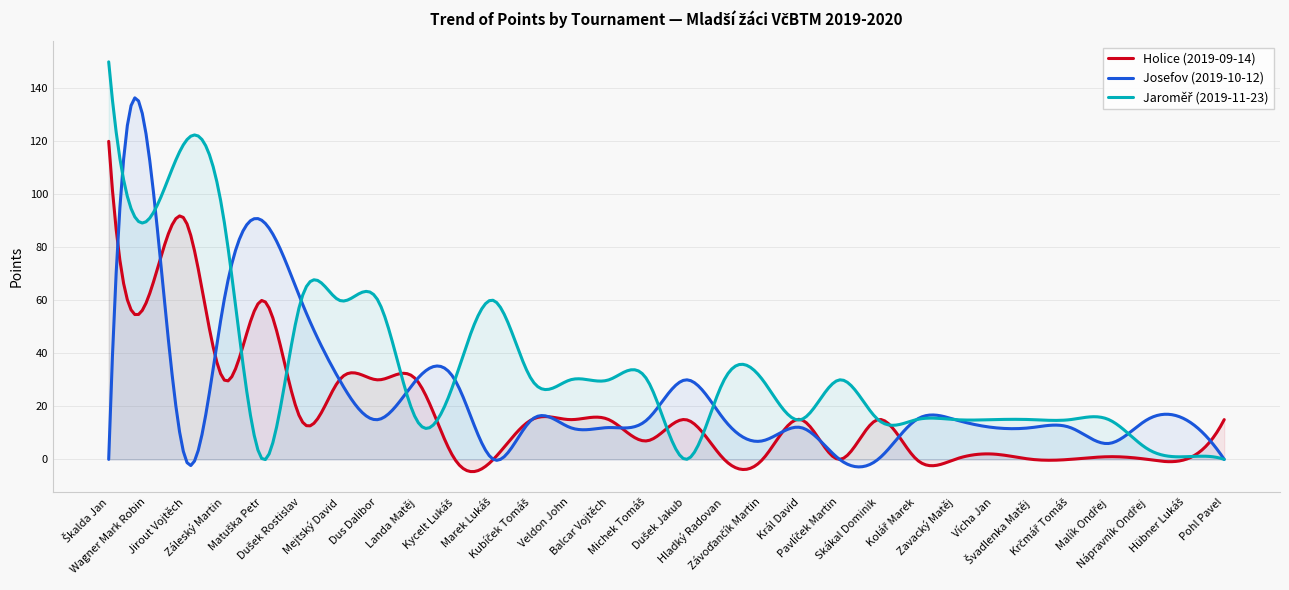

What is the label of the 4th point from the left?

Záleský Martin